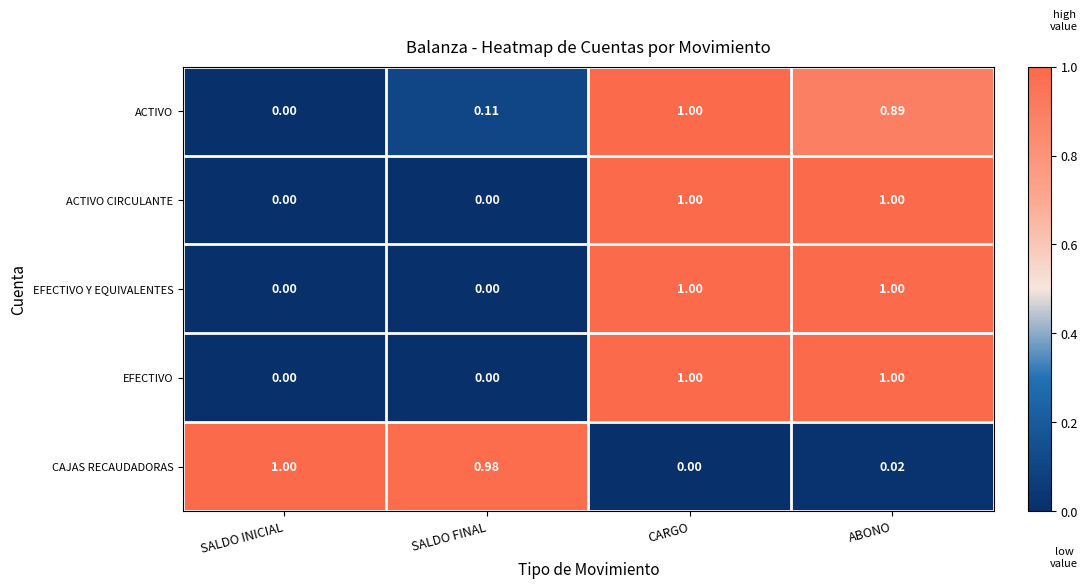

At which label is CAJAS RECAUDADORAS closest to 0?

CARGO